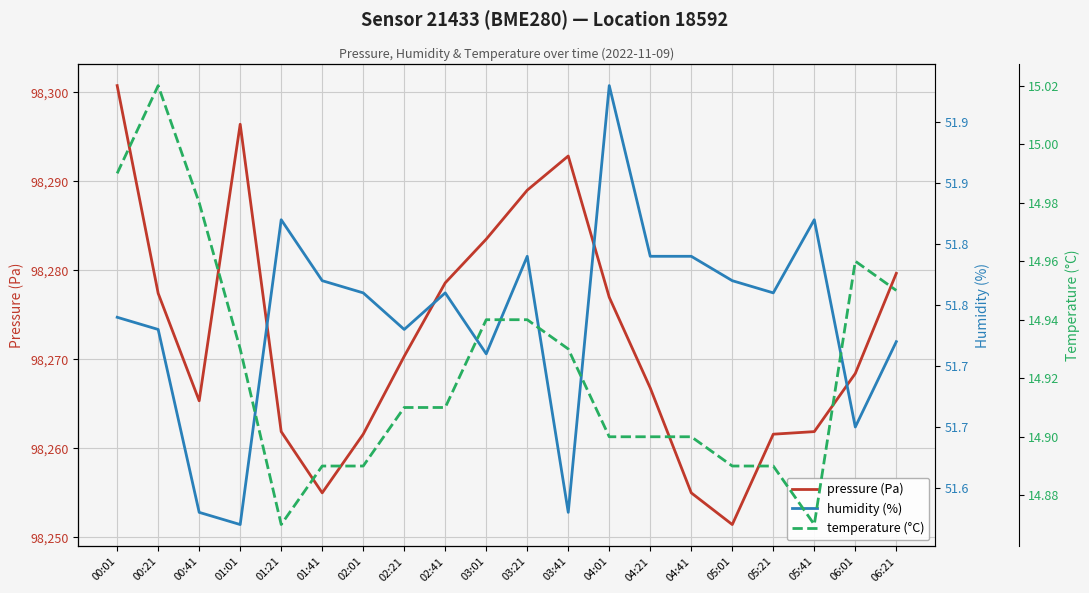

True or false: pressure (Pa) and humidity (%) cross at least once.

False